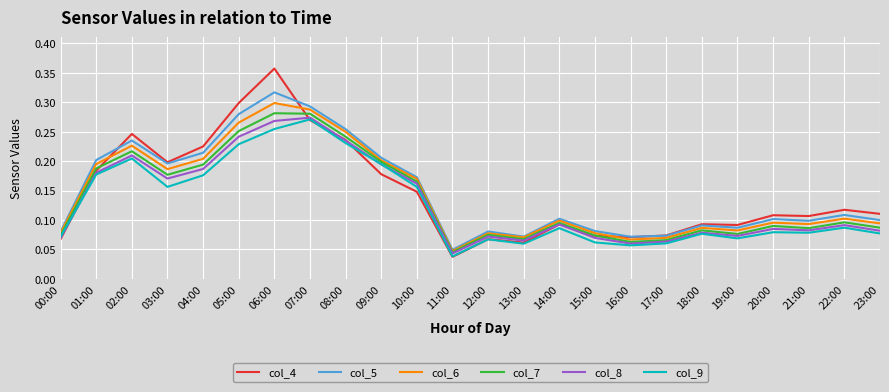

Is the value of col_6 at 16:00 greater than the value of col_7 at 21:00?

No